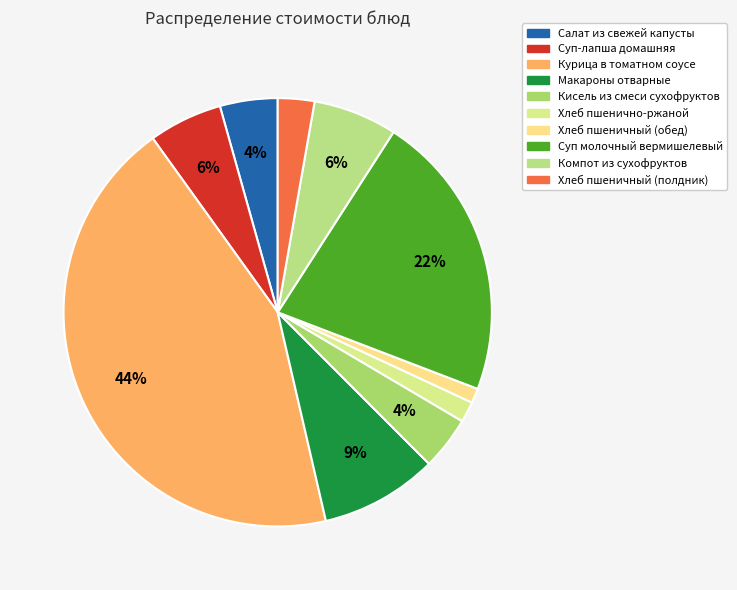

What is the total percentage of Макароны отварные and Кисель из смеси сухофруктов?

12.9%